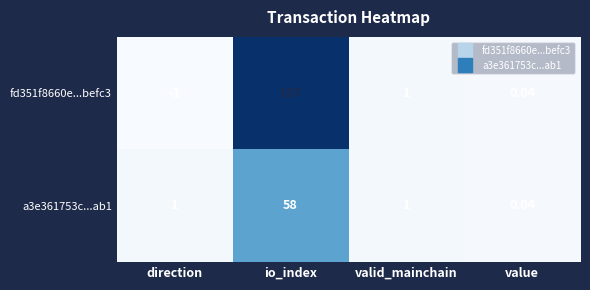

What is the total value across all series at io_index?

165.0